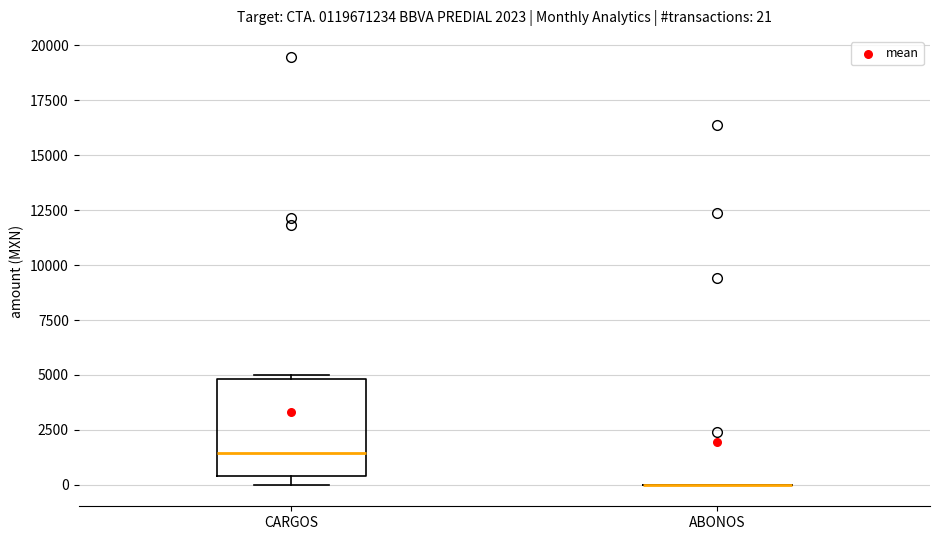

Comparing the boxes themselves (not the whiskers), which one is the tallest?

CARGOS